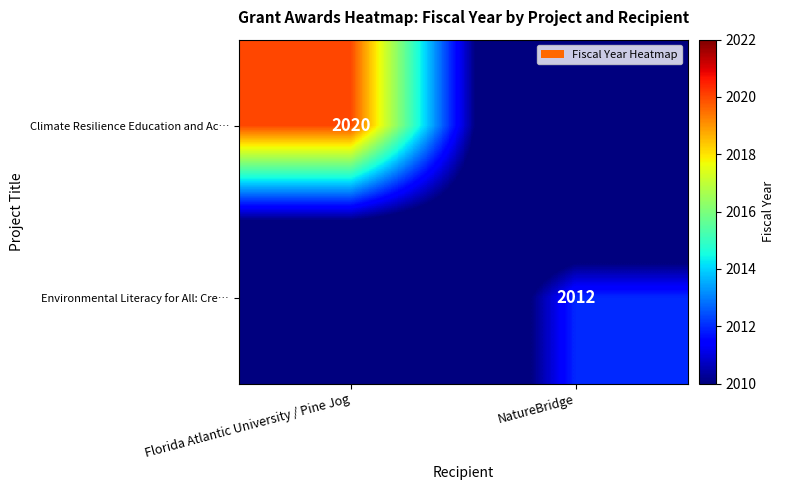

How many categories are shown in the chart?

2